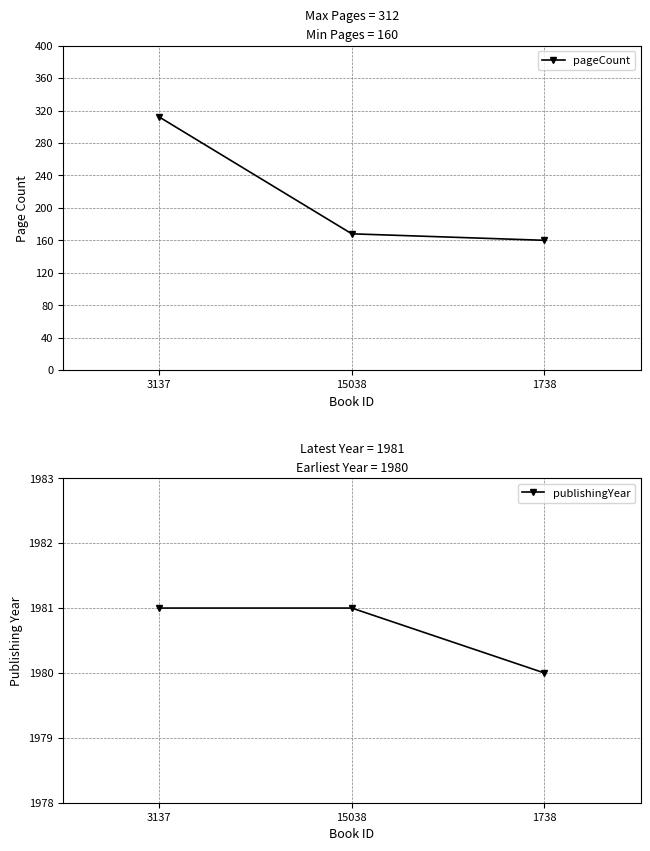

How many lines are shown in the chart?

2